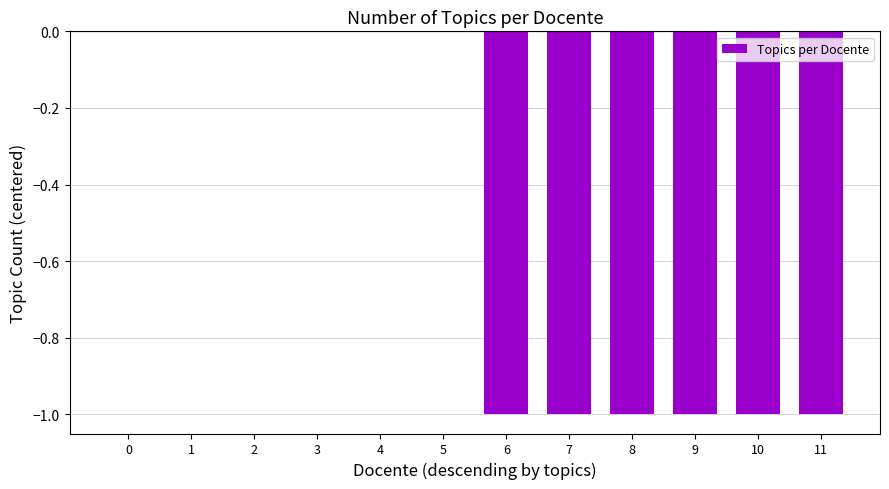

Are the bars horizontal?

No